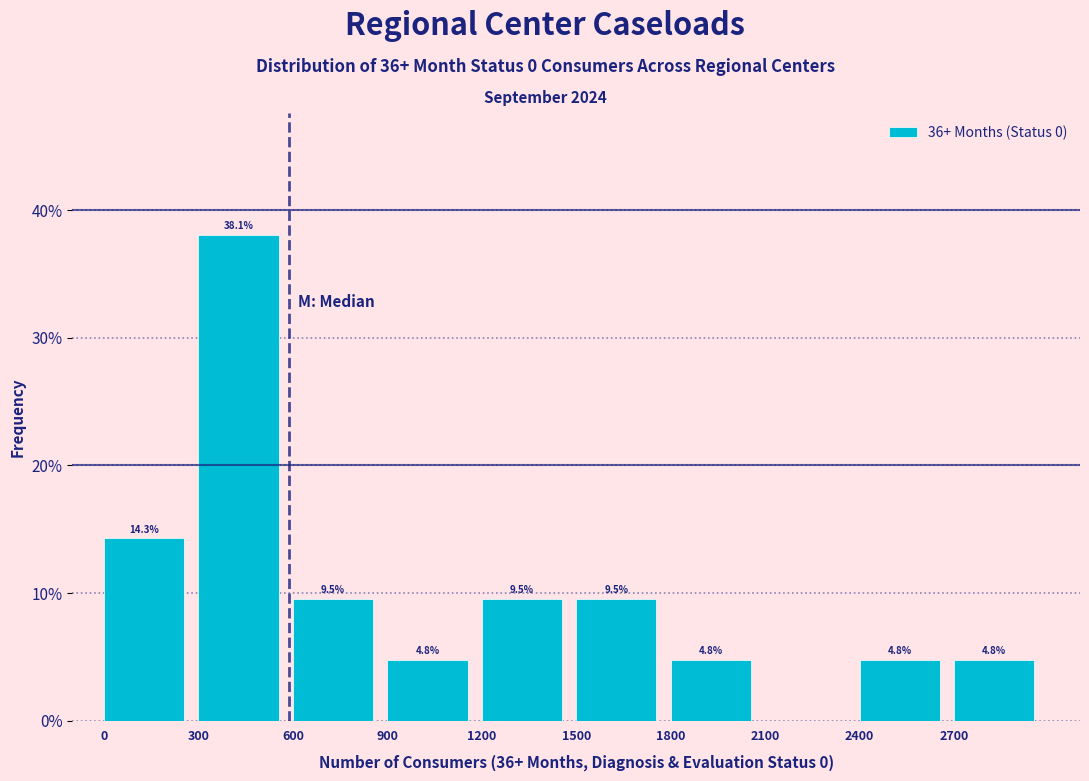

Over which range of the x-axis is the bar tallest?

300 to 600